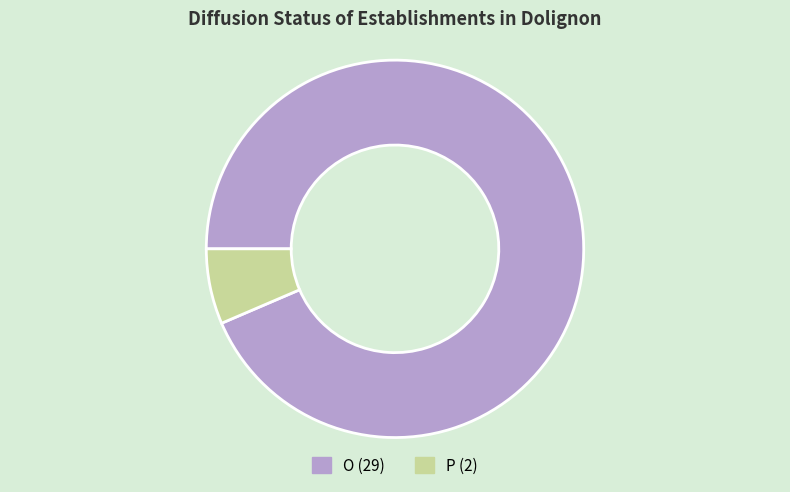

Which category accounts for the majority?

O